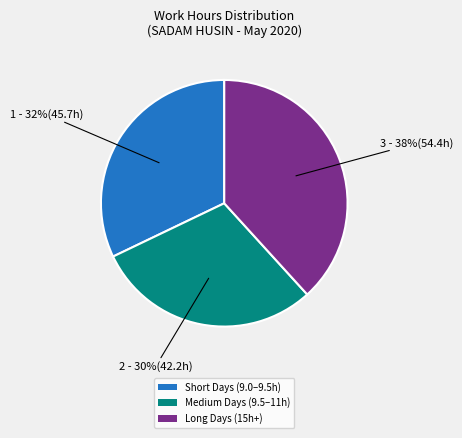

To the nearest percent, what percentage of the pie is Medium Days (9.5–11h)?

30%